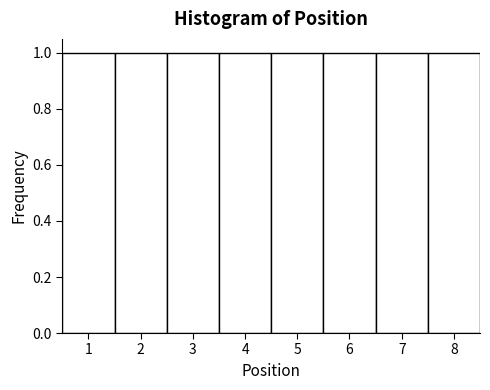

What is the height of the bar covering 0.5 to 1.5 on the x-axis? The values are not printed on the chart, so give them approximately, as read against the axis.

1